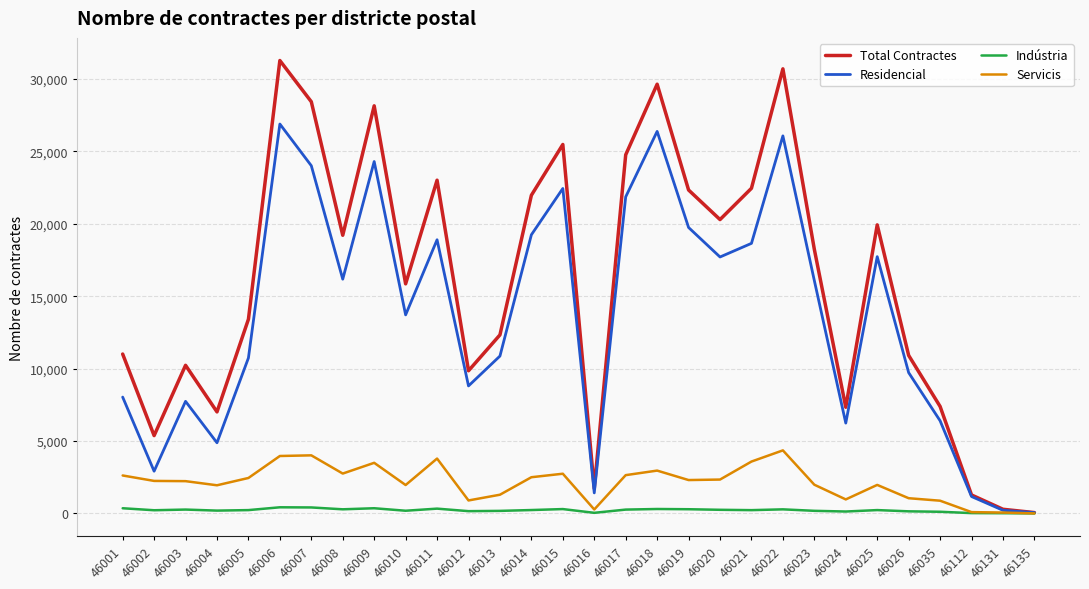

Does the chart have visible grid lines?

Yes